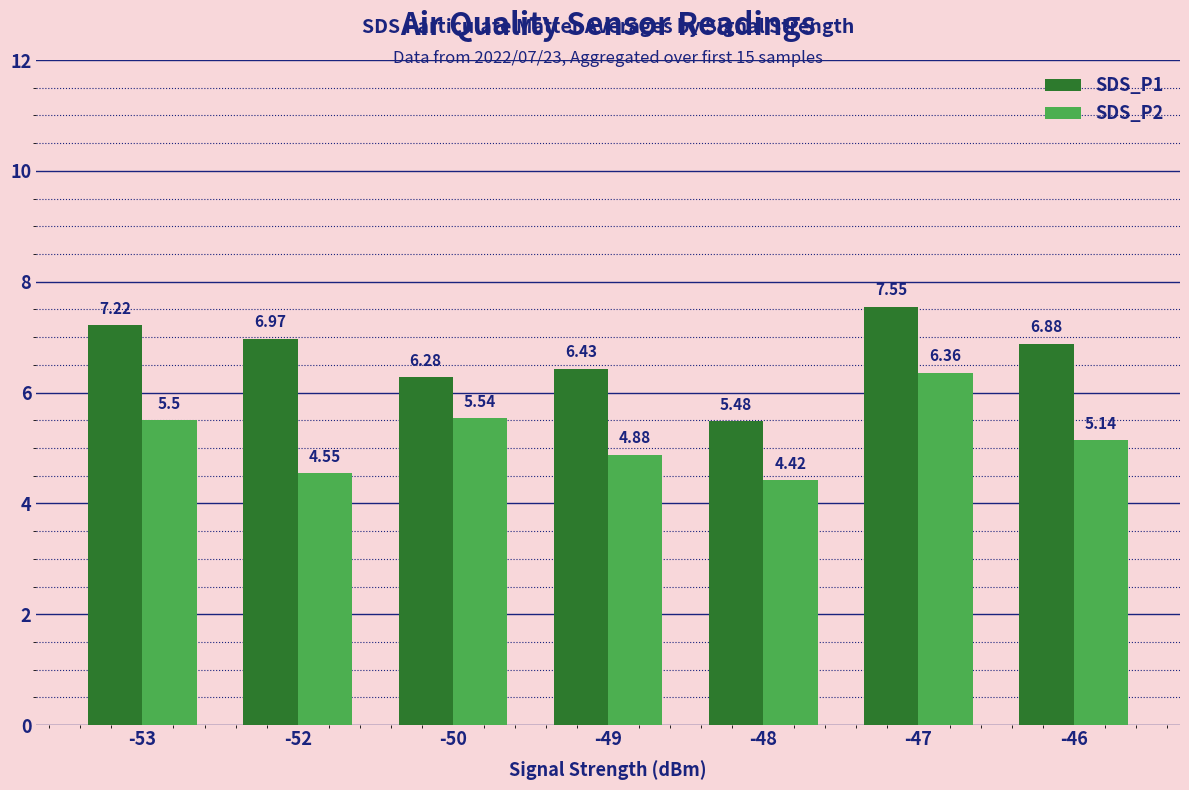

What value does the SDS_P2 series have at -53?

5.5